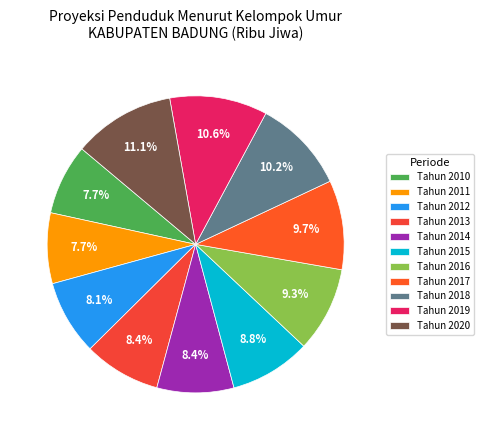

To the nearest percent, what percentage of the pie is Tahun 2011?

8%